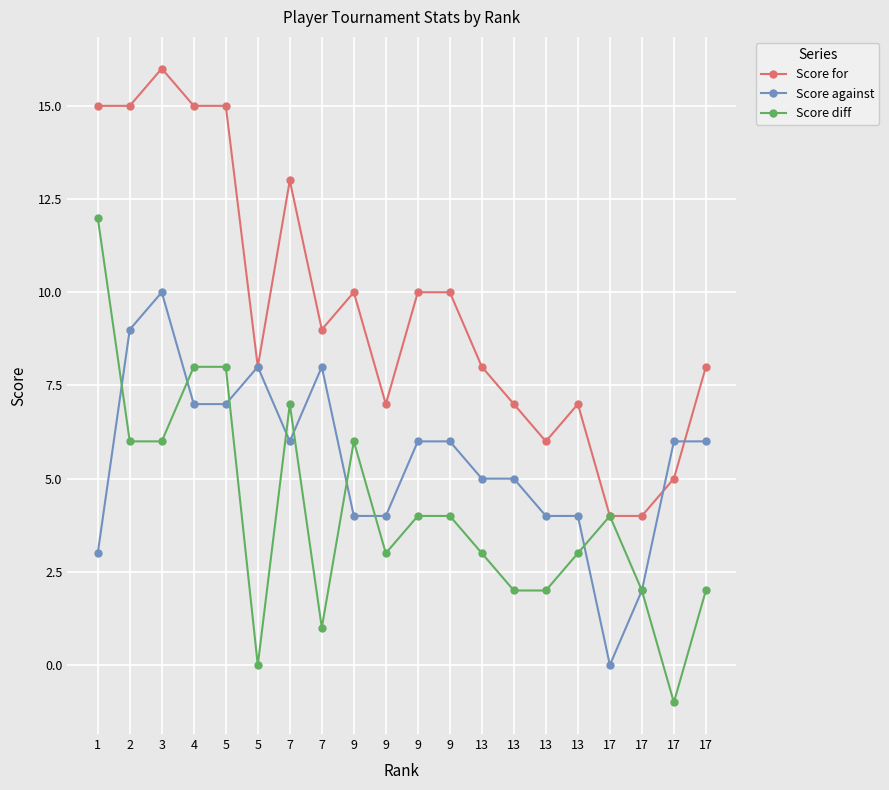

What are all the series names shown in the legend?

Score for, Score against, Score diff